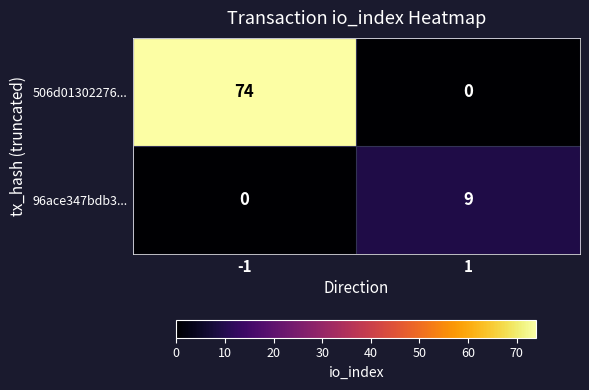

What is the difference between the maximum and minimum values in the 96ace347bdb3... series?

9